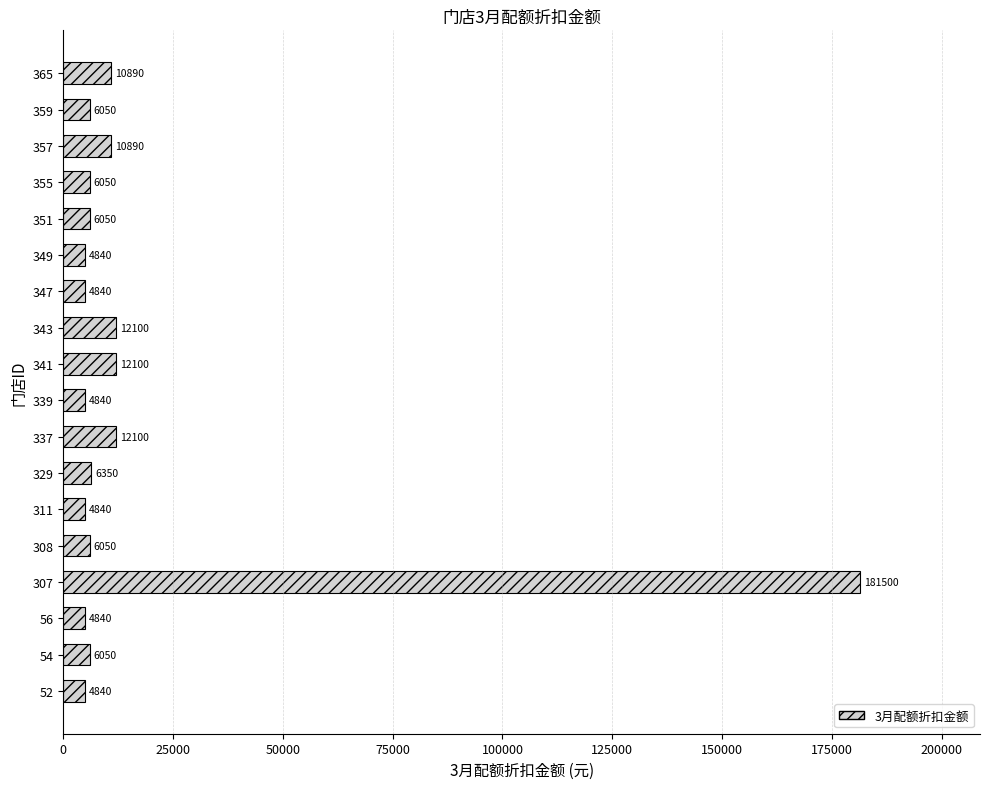

What is the smallest value displayed?

4840